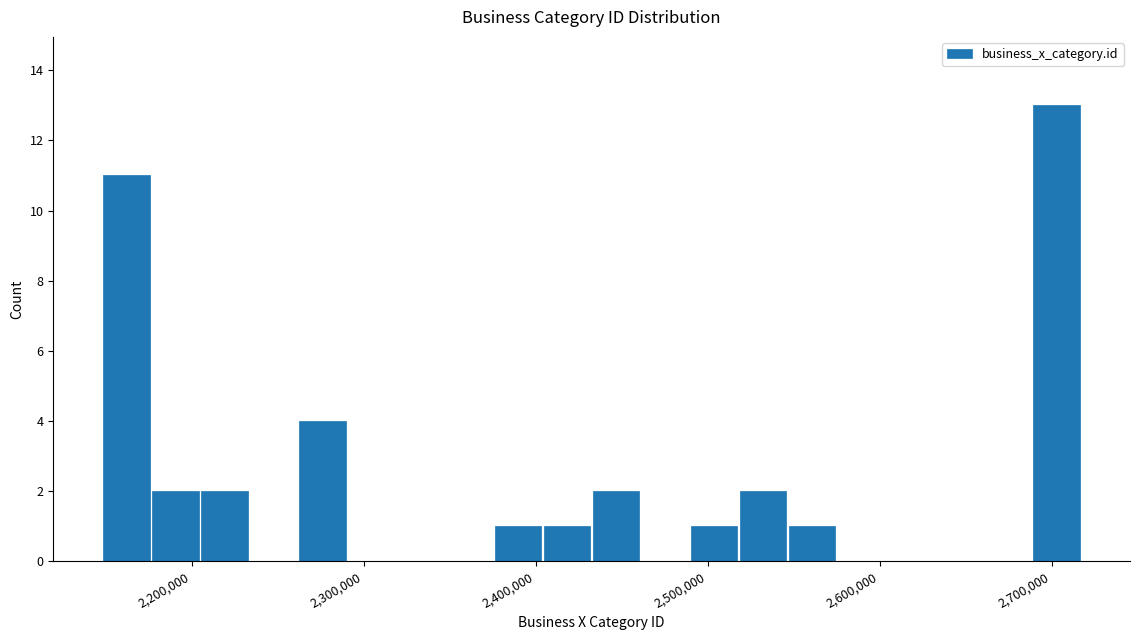

Read against the x-axis, roughly where is the centre of the tallest bar?

2700000